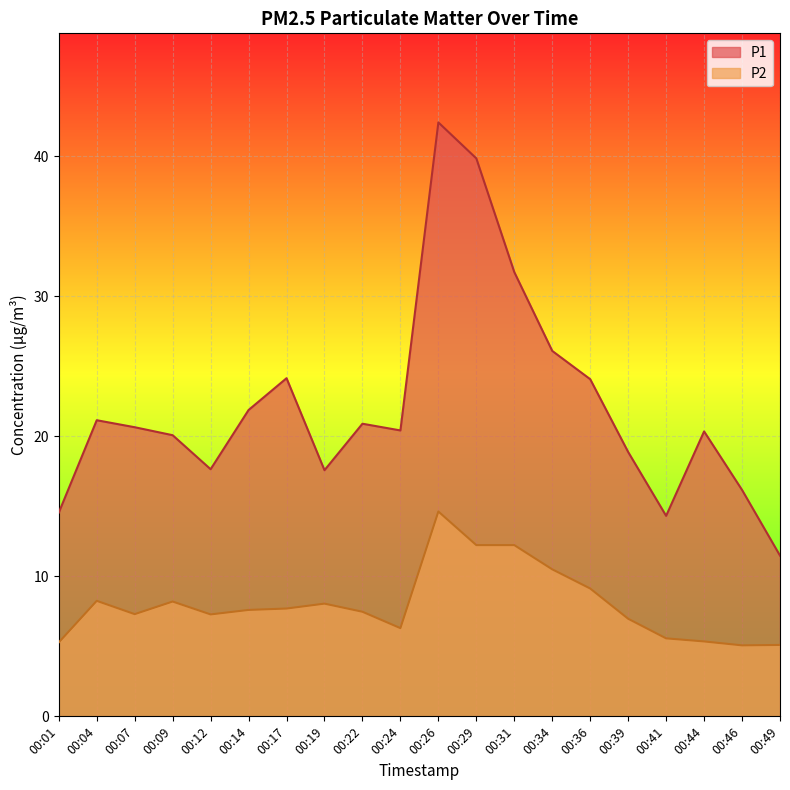

Which series has the largest total across all categories?

P1